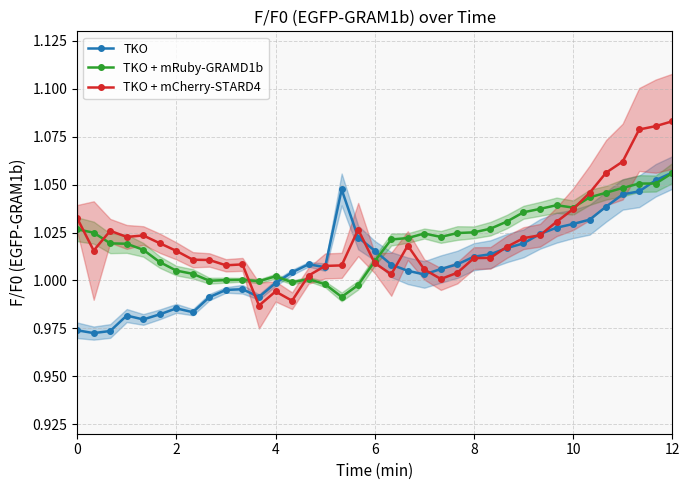

The value of TKO + mCherry-STARD4 at 12 is 0.3. True or false?

False